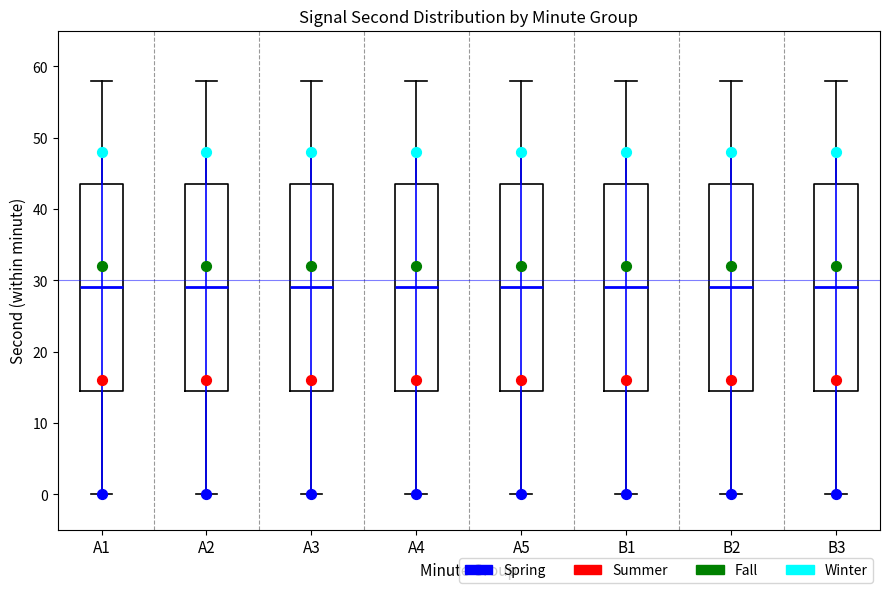

Reading left to right, read every box against the y-axis: the position of its median line, the range the box covers, and the ends of its whiskers. The values are not printed on the chart, so give them approximately, as read against the axis.

A1: median 29, box 15 to 44, whiskers 0 to 58
A2: median 29, box 15 to 44, whiskers 0 to 58
A3: median 29, box 15 to 44, whiskers 0 to 58
A4: median 29, box 15 to 44, whiskers 0 to 58
A5: median 29, box 15 to 44, whiskers 0 to 58
B1: median 29, box 15 to 44, whiskers 0 to 58
B2: median 29, box 15 to 44, whiskers 0 to 58
B3: median 29, box 15 to 44, whiskers 0 to 58